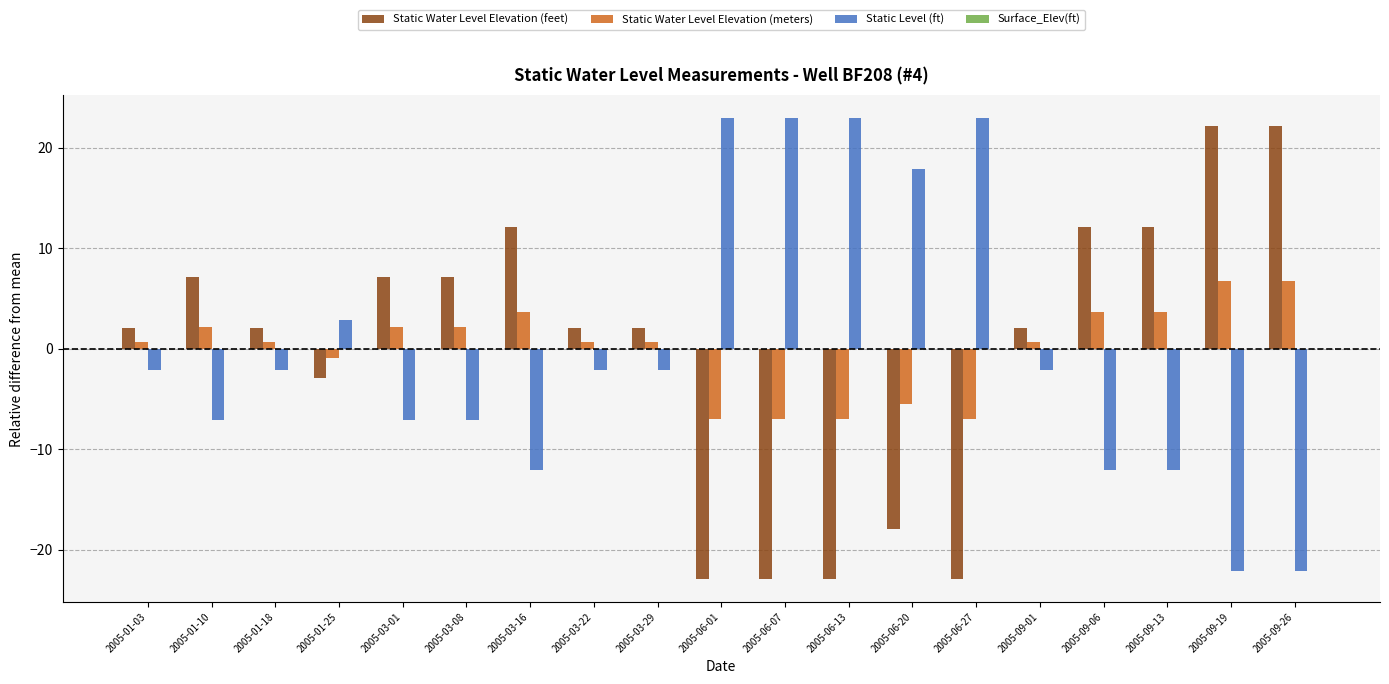

At which label does Static Water Level Elevation (meters) first exceed 0?

2005-01-03